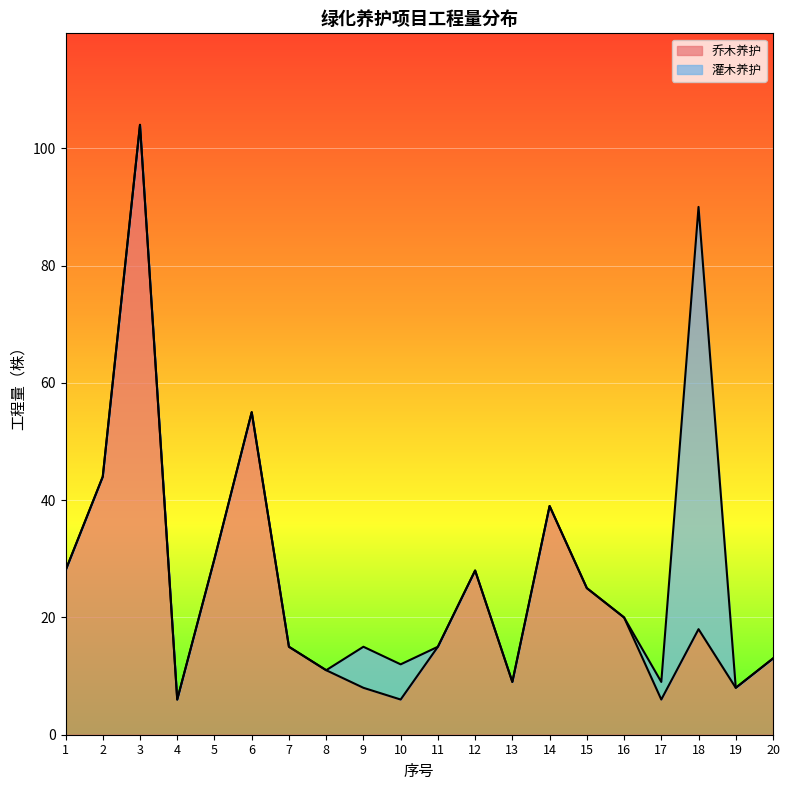

Is it true that the value at 3 is 29?

False